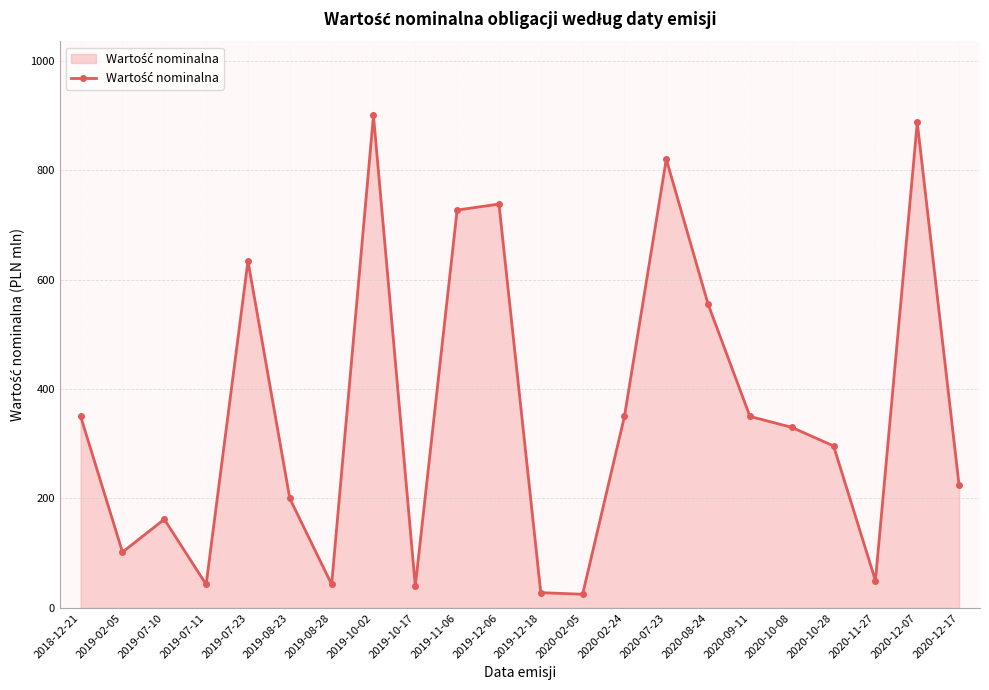

Approximately how many times larger is the value at 2020-12-17 compared to 2019-08-28?

5.2